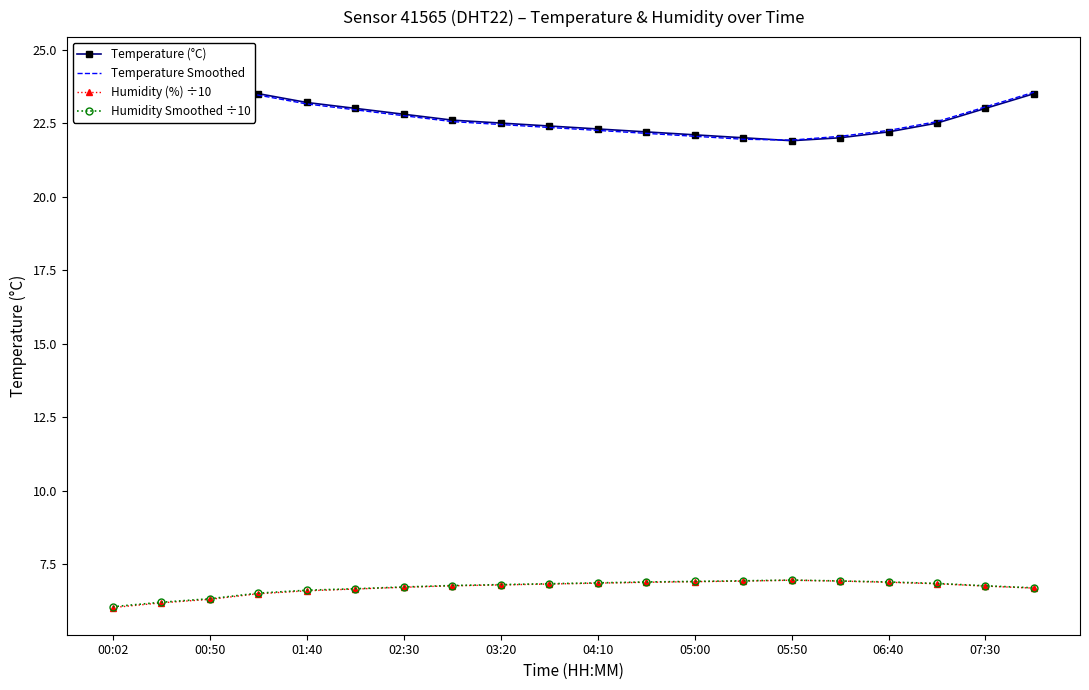

What is the sum of the Humidity (%) ÷10 values at 13 and 15?

13.8